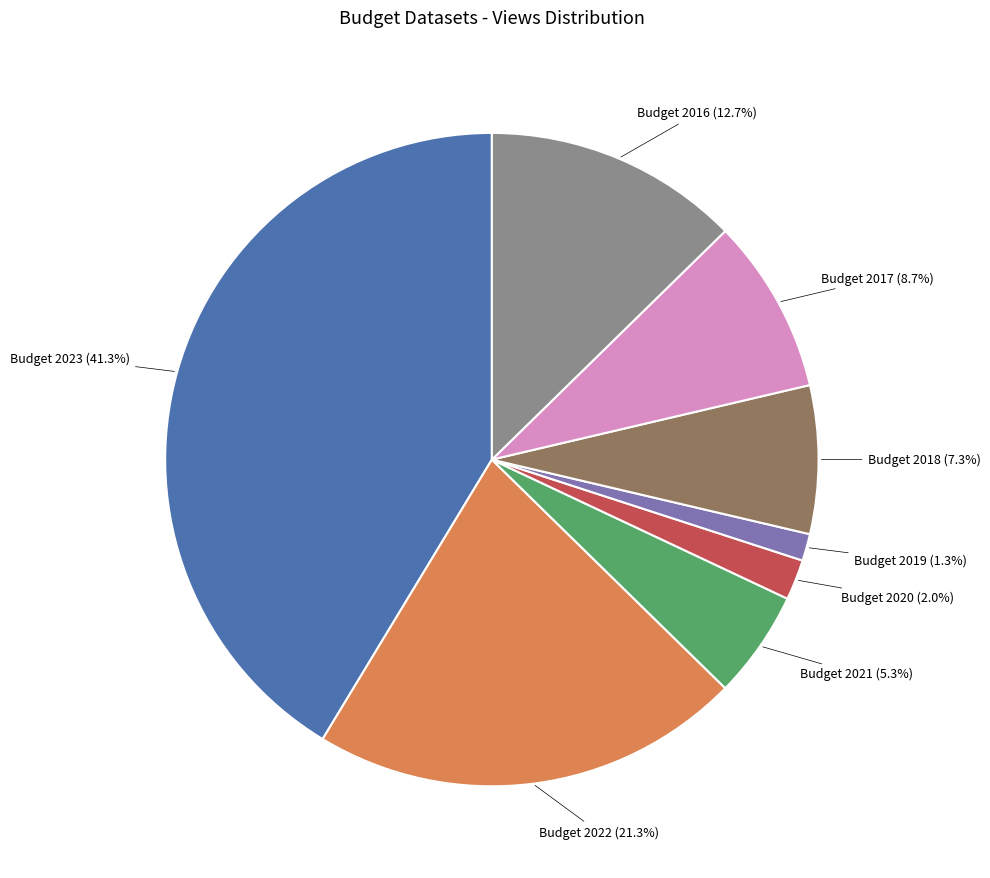

To the nearest percent, what is the difference between the largest and smallest slice percentages?

40%